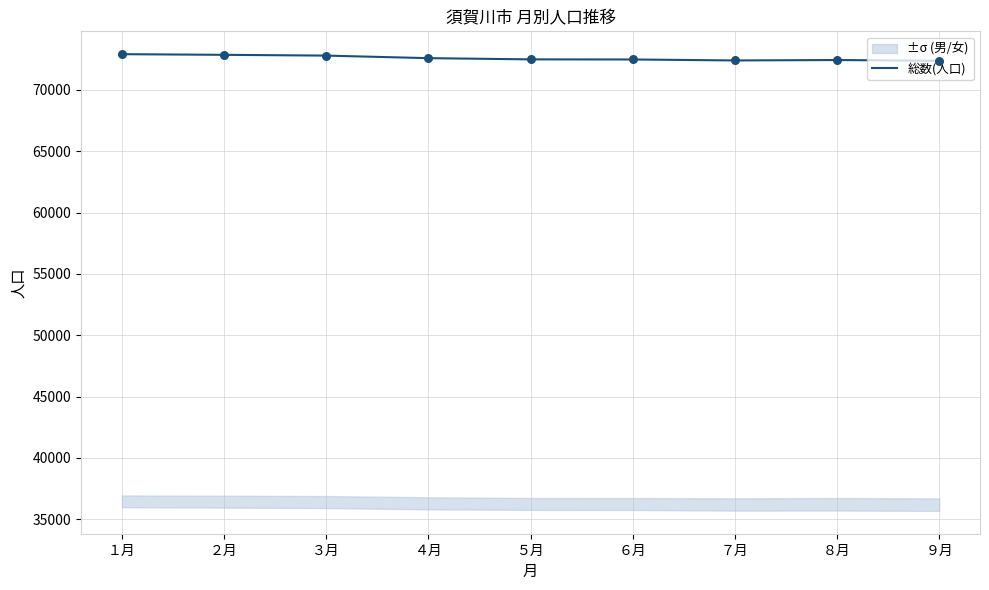

What is the ratio of the value at ３月 to the value at １月?

1.0